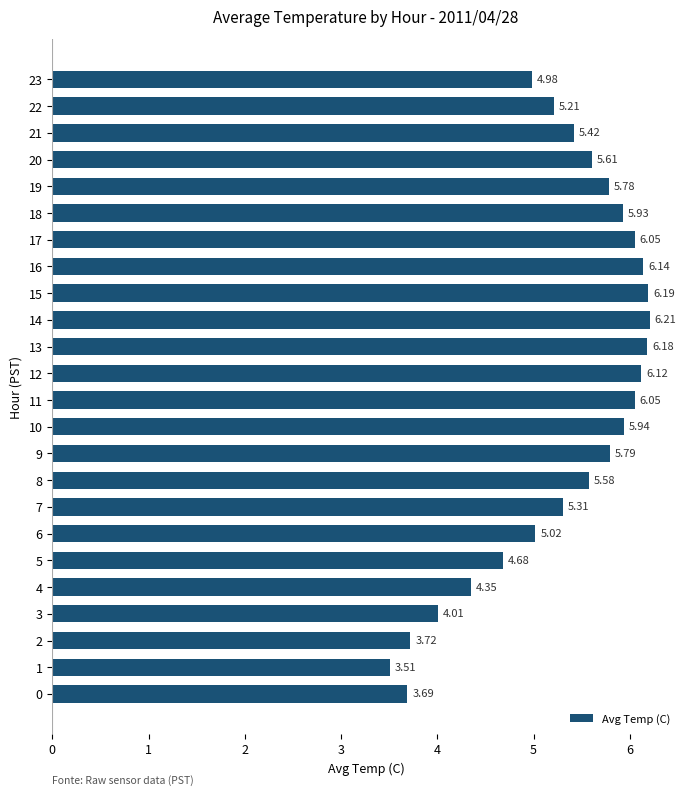

What is the difference between the maximum and minimum values?

2.7